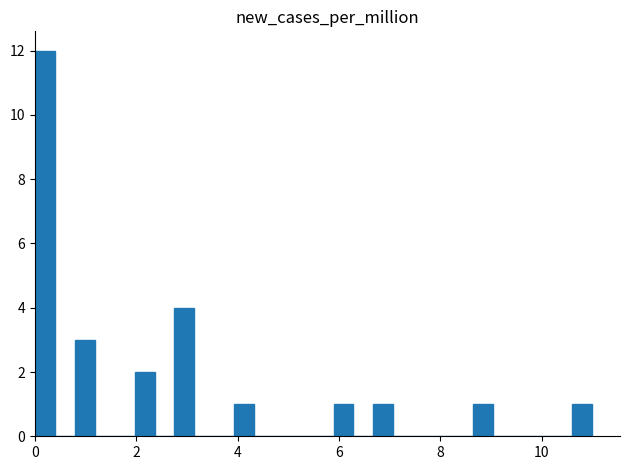

Read against the x-axis, roughly where is the centre of the tallest bar?

0.2